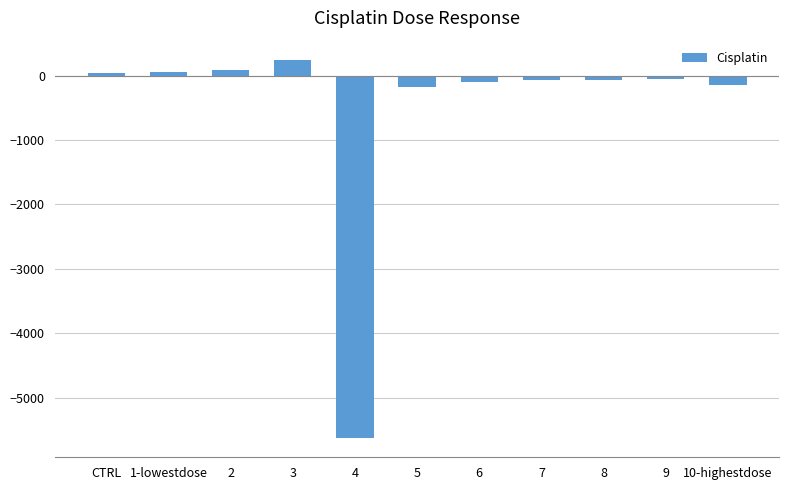

What is the maximum value shown in the chart?

247.9